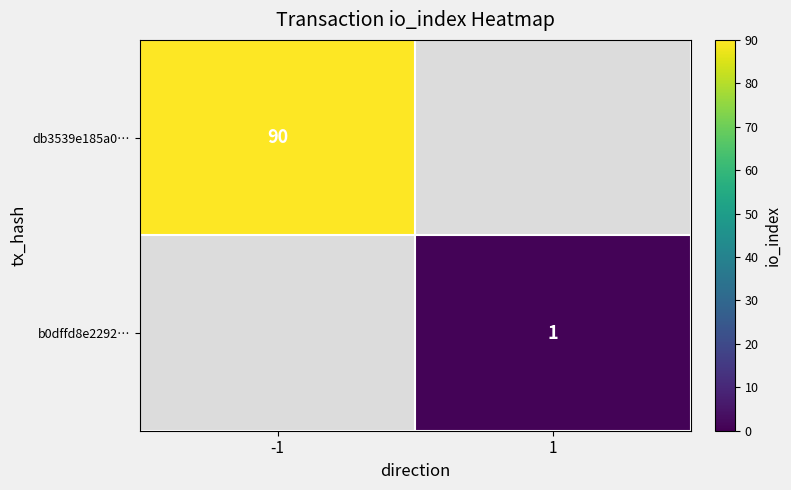

True or false: b0dffd8e2292… has a value of 1 at 1.

True